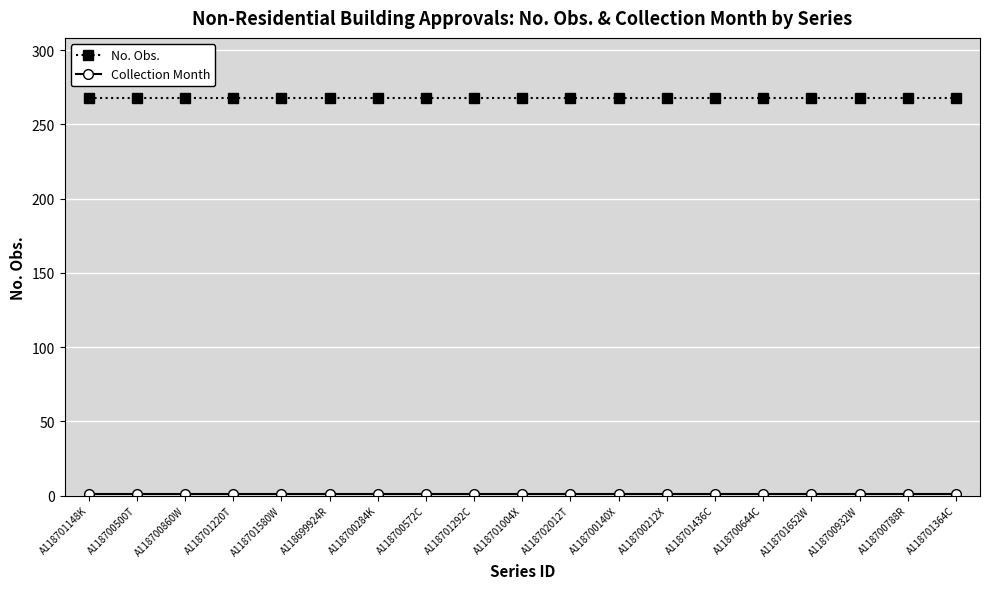

Which series has the largest total across all categories?

No. Obs.